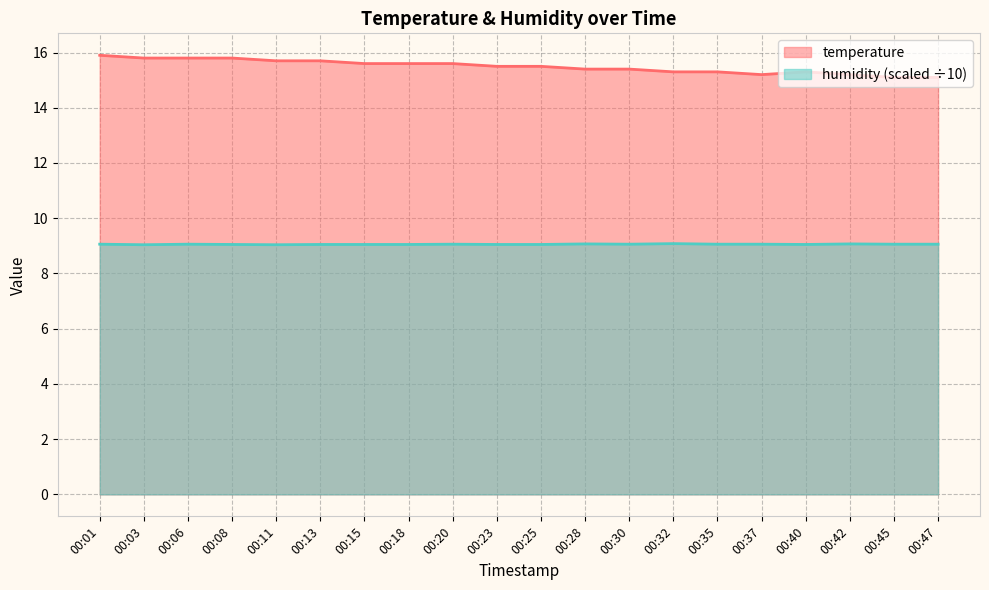

Rank the series by their average value, from highest to lowest.

temperature, humidity